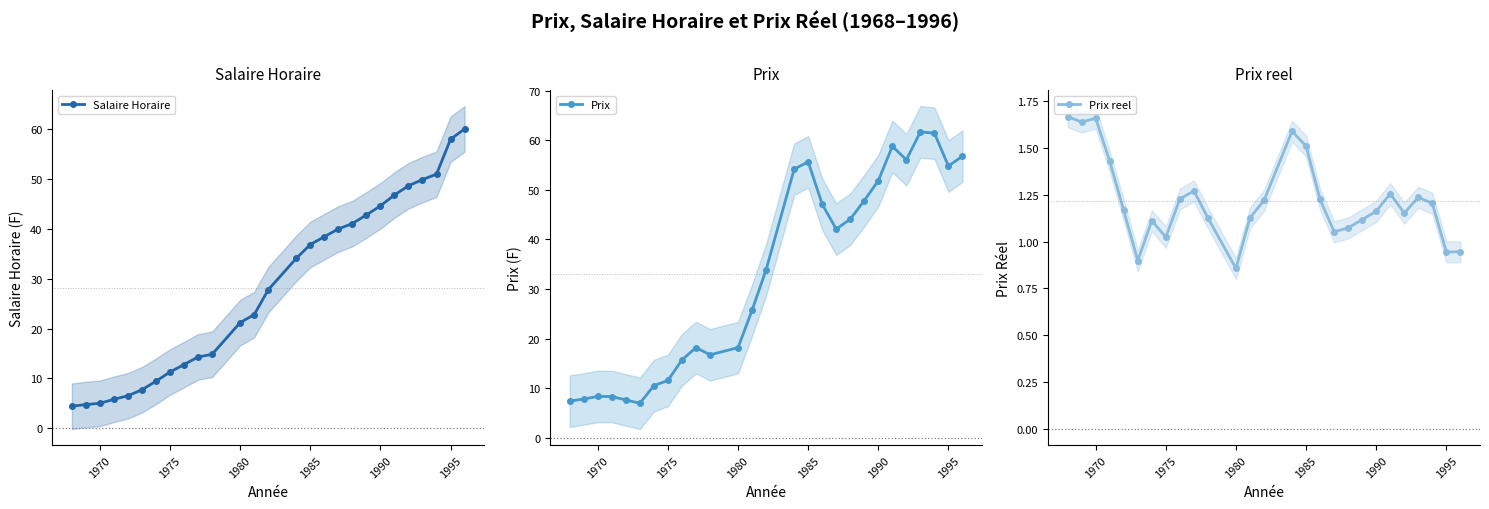

The value of Salaire Horaire at 1990 is 44.7. True or false?

True